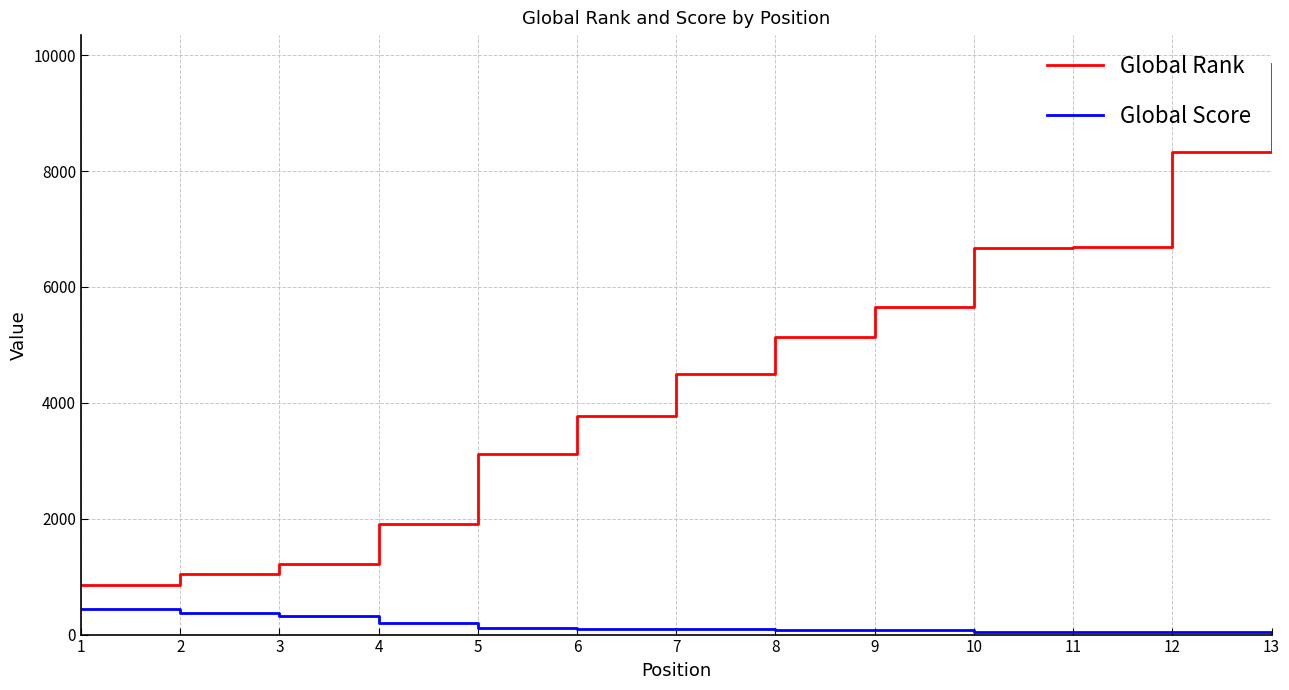

List the series in order of their overall mean, lowest first.

Global Score, Global Rank